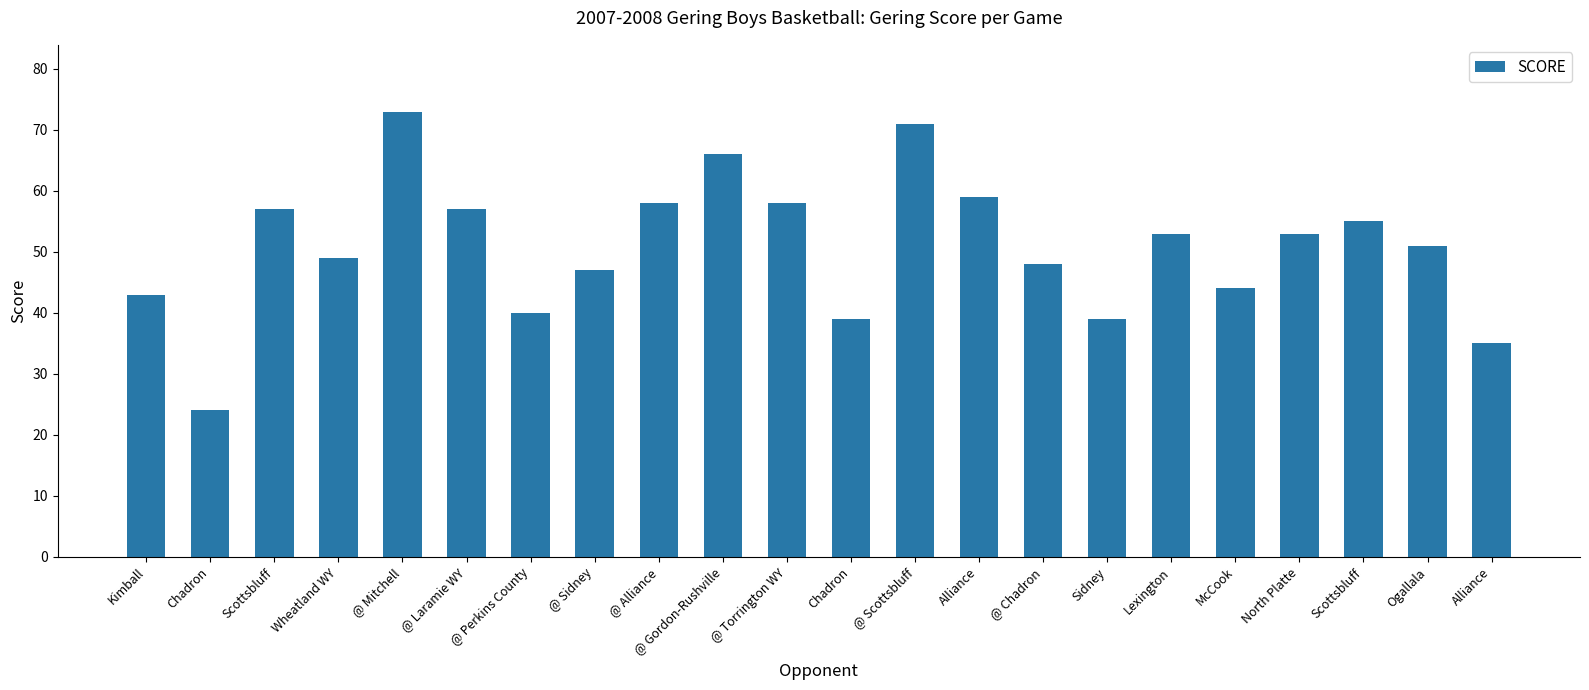

Are the bars horizontal?

No